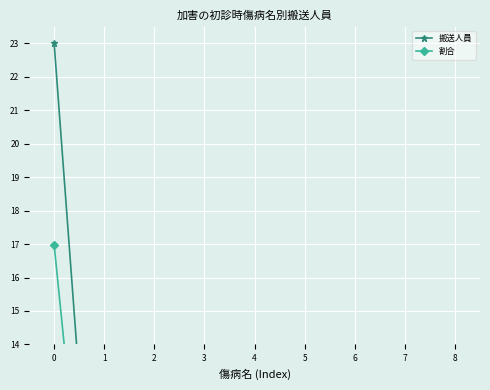

What is the value of the 搬送人員 point at the 9th from the left?

0.5